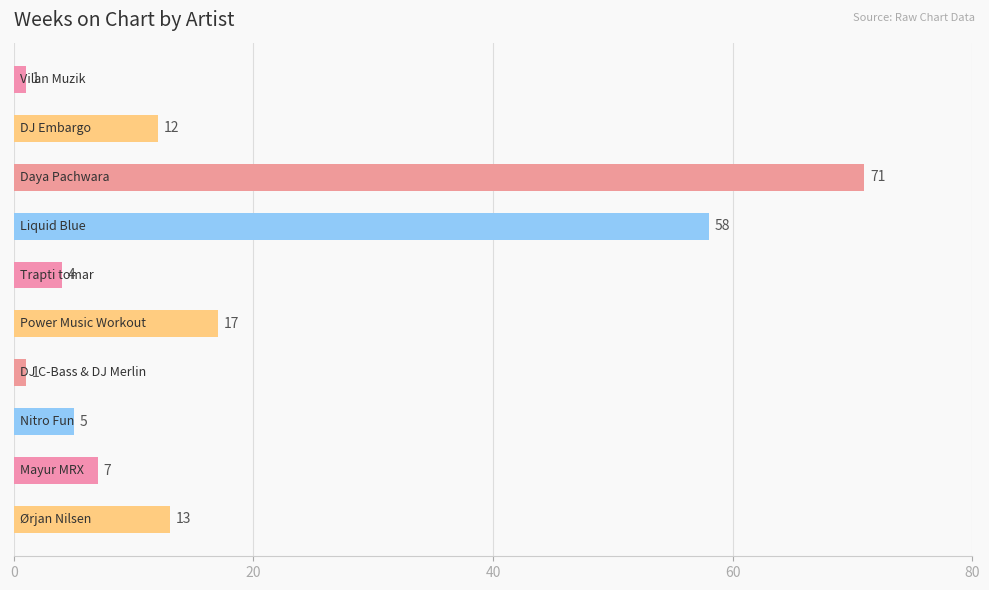

Reading top to bottom, extract all data points from this chart.

1	12	71	58	4	17	1	5	7	13